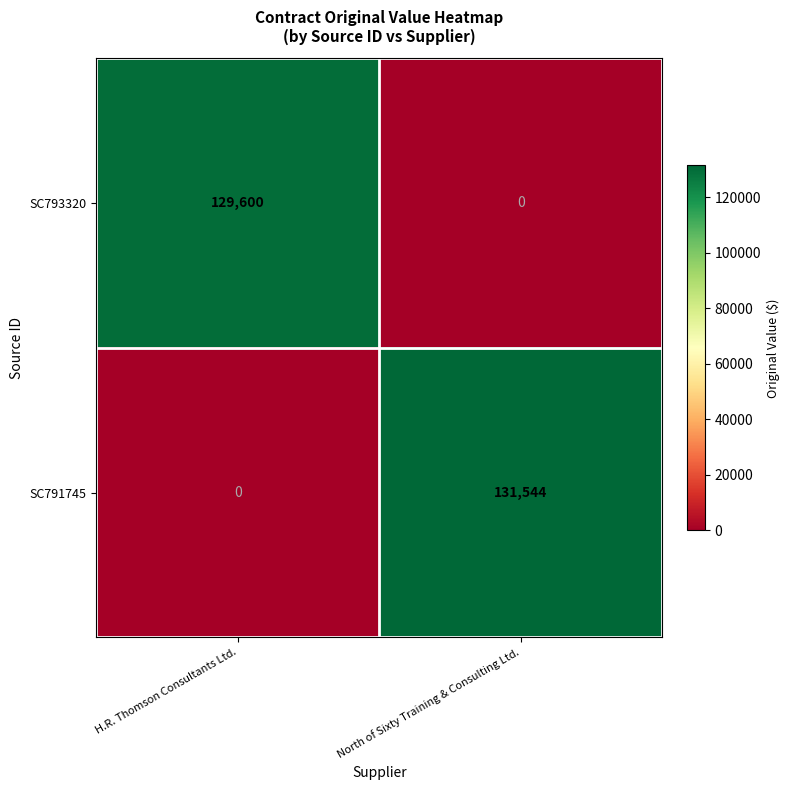

At which category does the chart reach its peak across all series?

North of Sixty Training & Consulting Ltd.